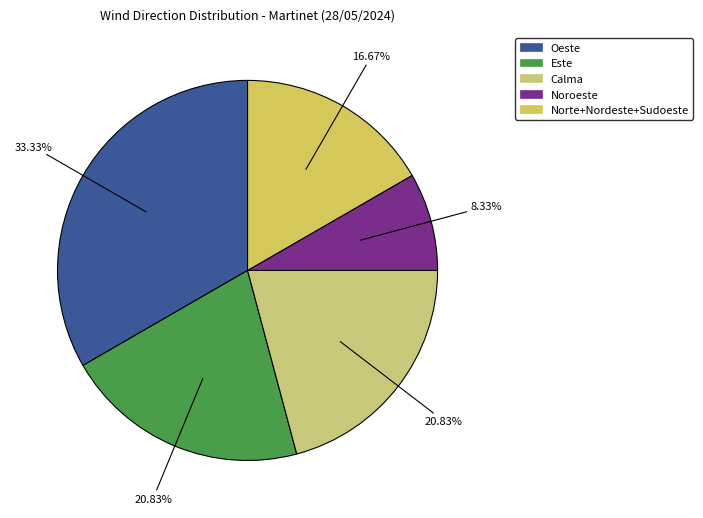

Is there any slice that represents more than half of the pie?

No